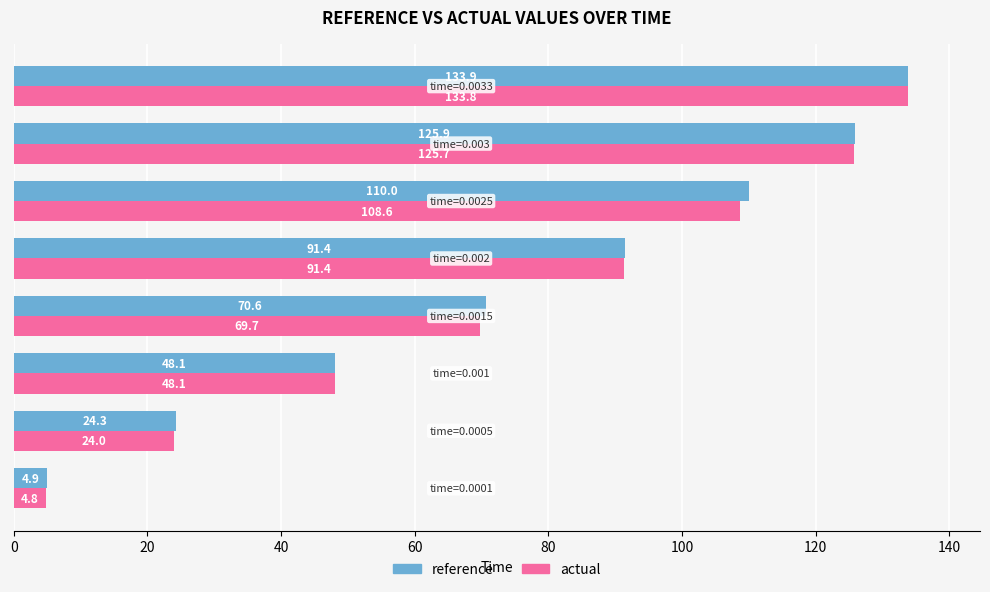

At how many categories does at least one series exceed 74?

4